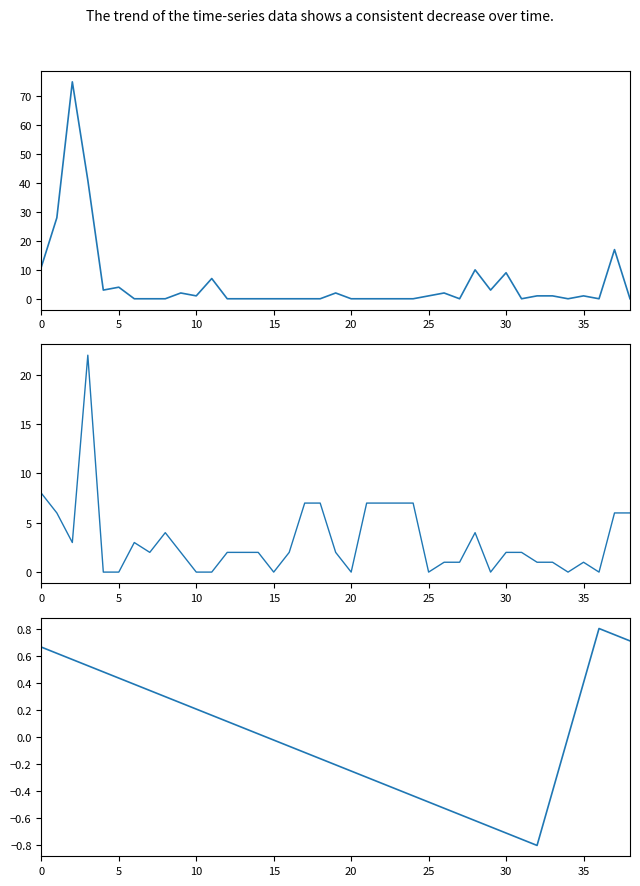

True or false: Edge Weight has a value of 0.0 at 34.

True